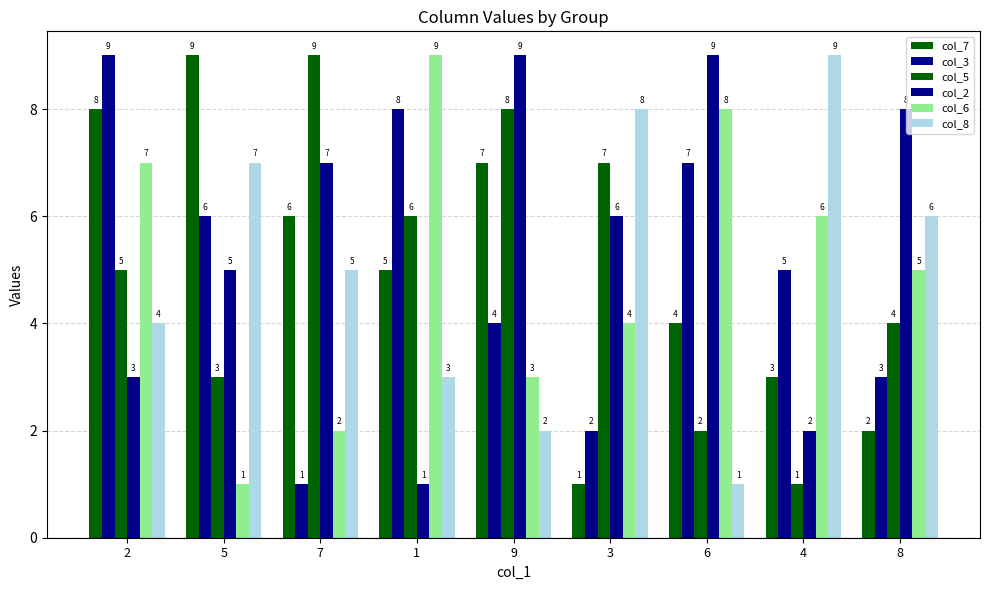

How many values in the col_7 series are below 5?

4